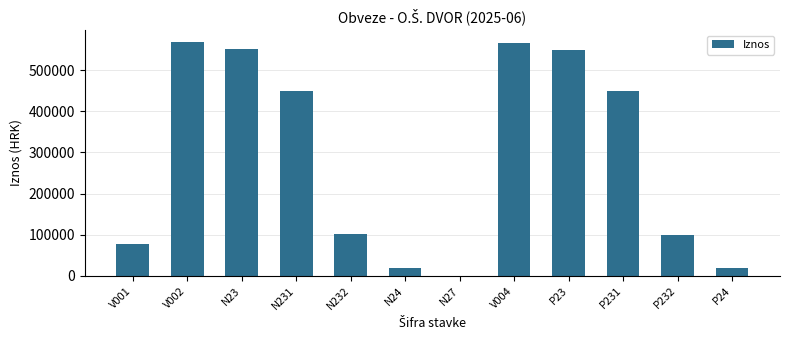

What is the sum of the values at P232 and N24?

117219.7